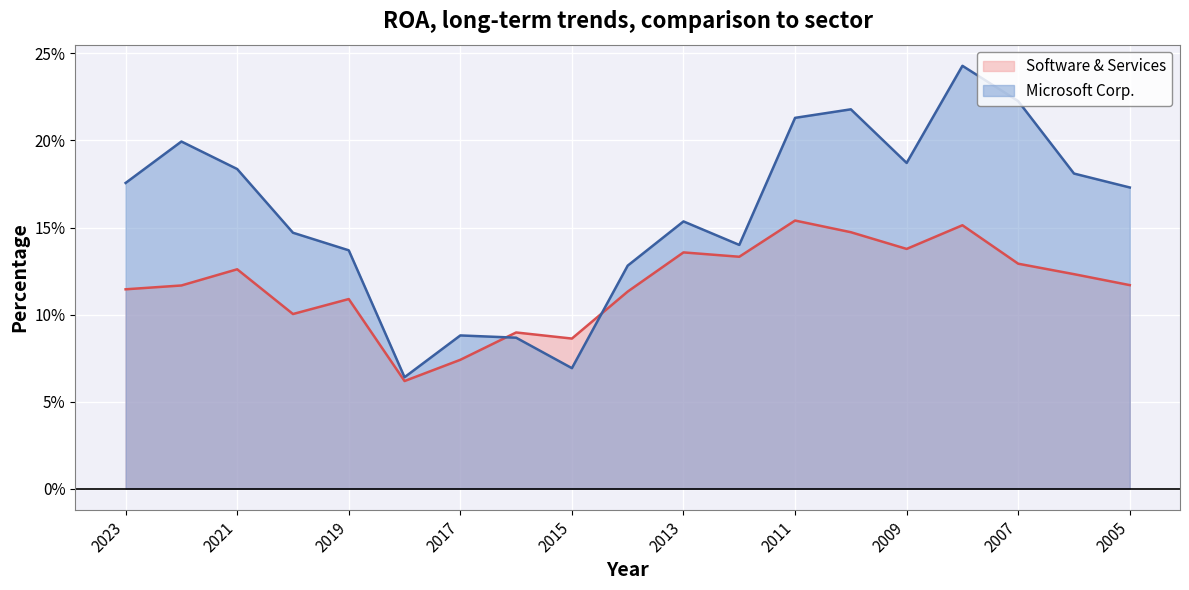

After their last crossing, which series has the higher values: Microsoft Corp. or Software & Services?

Microsoft Corp.